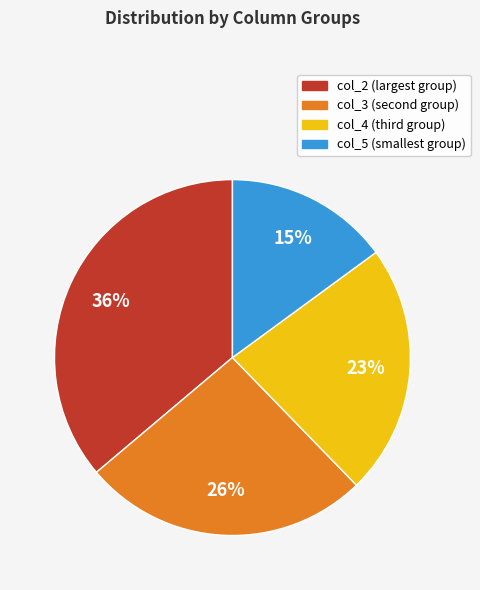

Count the number of slices in the pie.

4